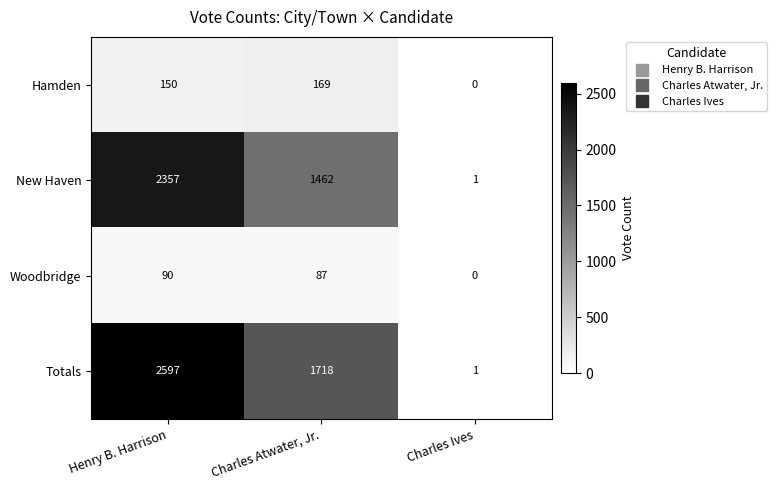

List the series in order of their peak value, lowest first.

Woodbridge, Hamden, New Haven, Totals